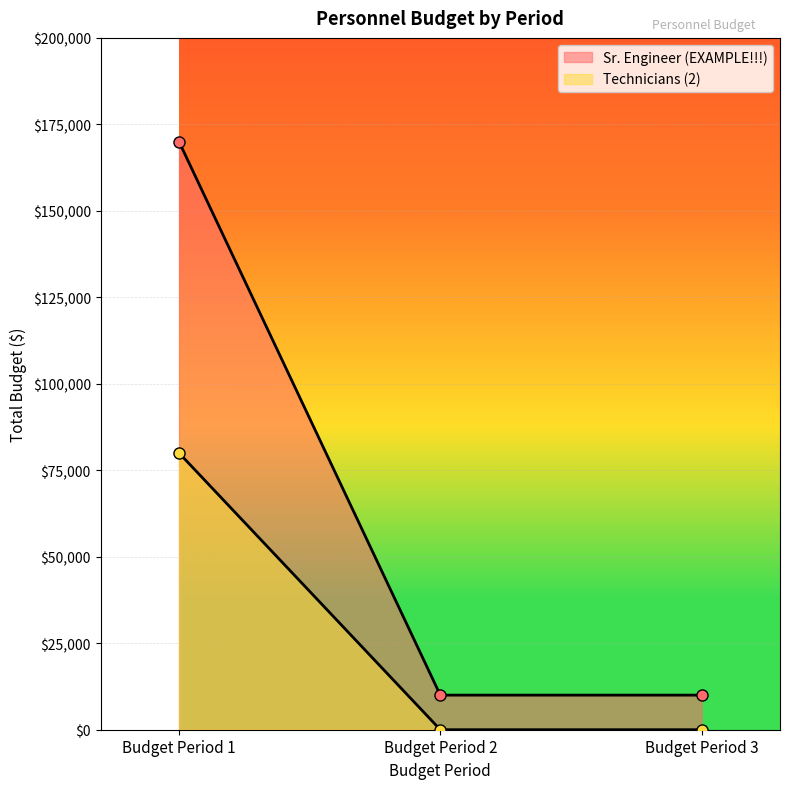

How many values in the Sr. Engineer (EXAMPLE!!!) series exceed 10000?

1